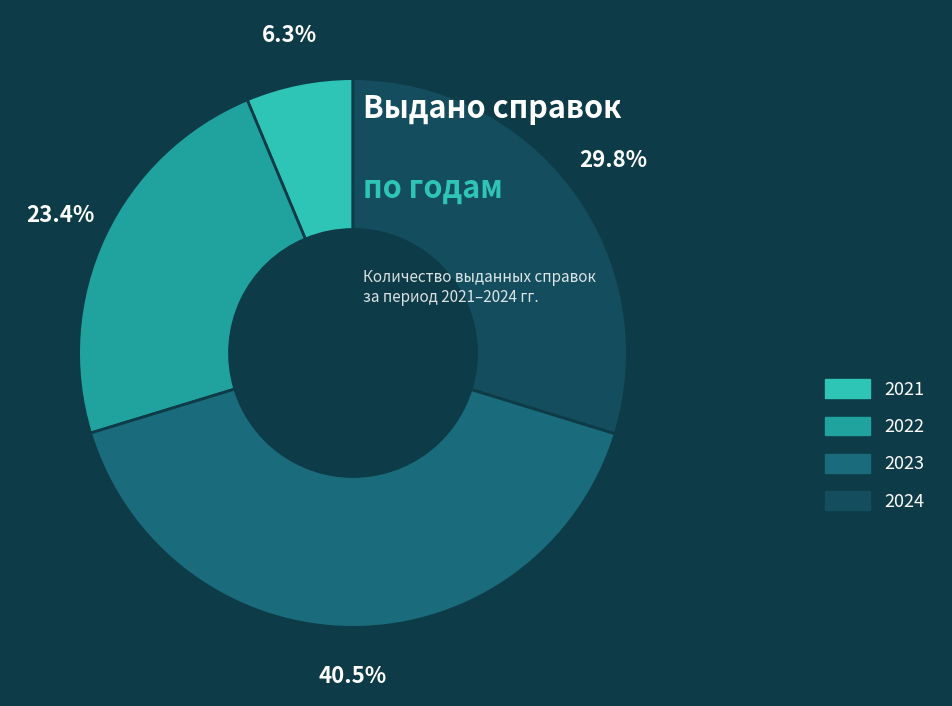

Which category has the biggest portion of the pie?

2023